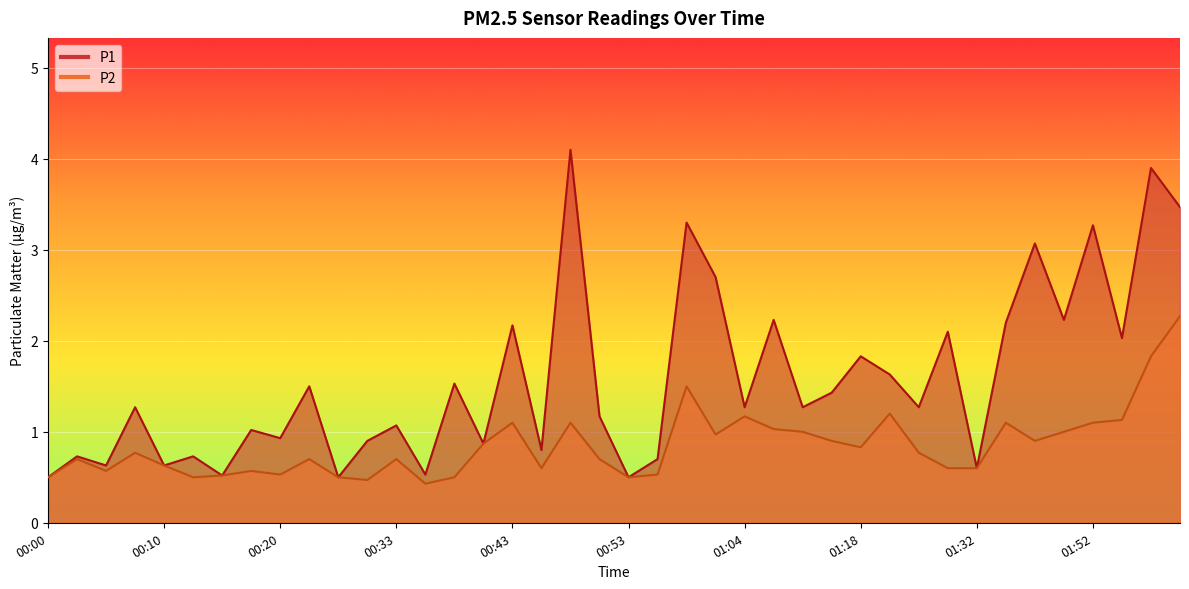

How many categories are shown in the chart?

40